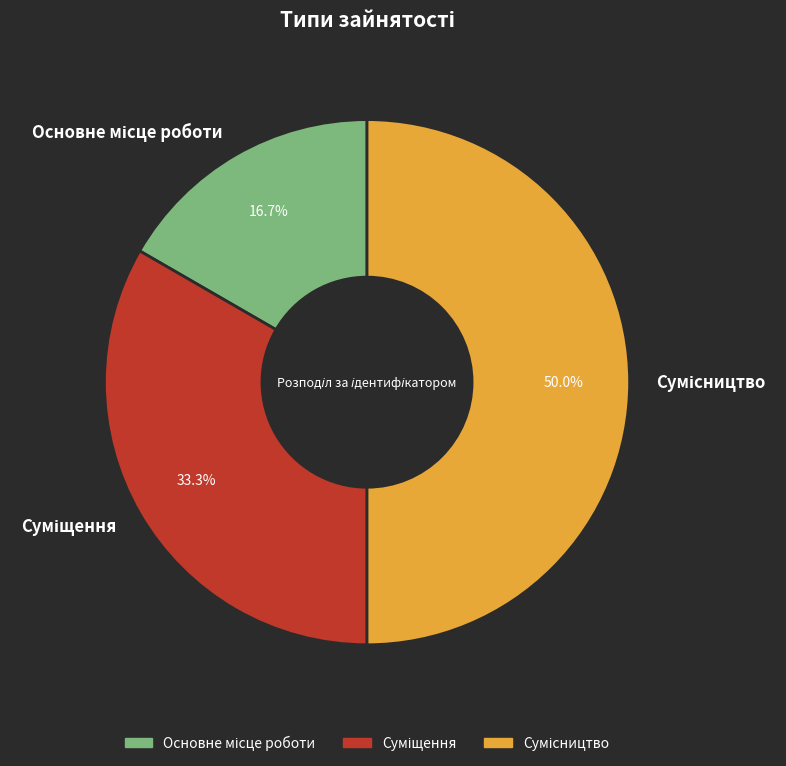

To the nearest percent, what is the average slice percentage?

33%